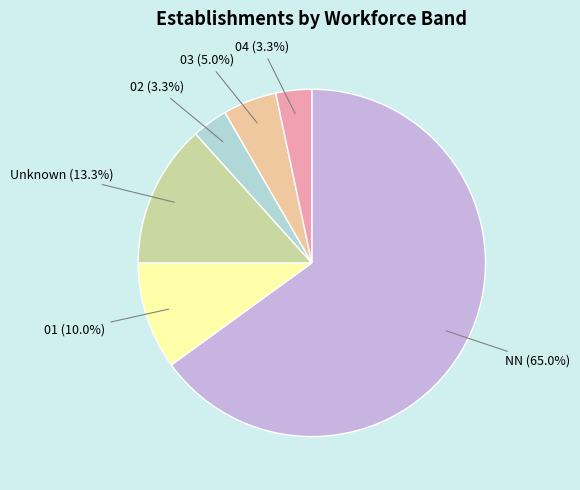

Does any single category account for the majority?

Yes